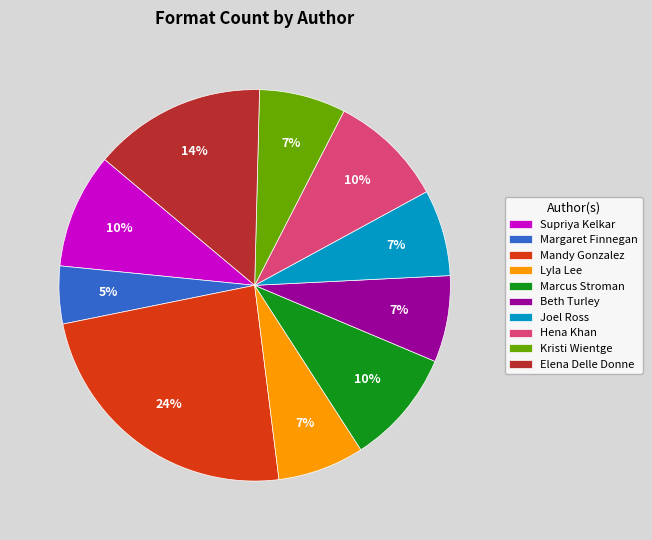

How many segments does this pie chart have?

10